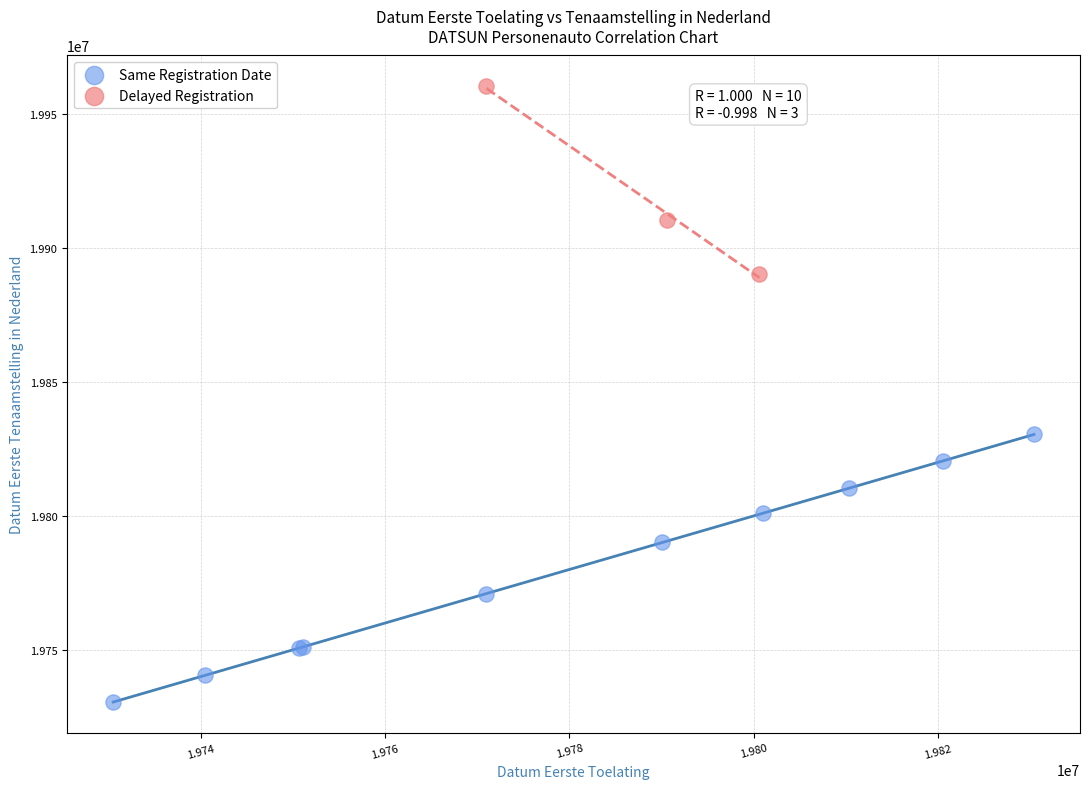

Which series reaches the minimum Y coordinate?

Same Registration Date